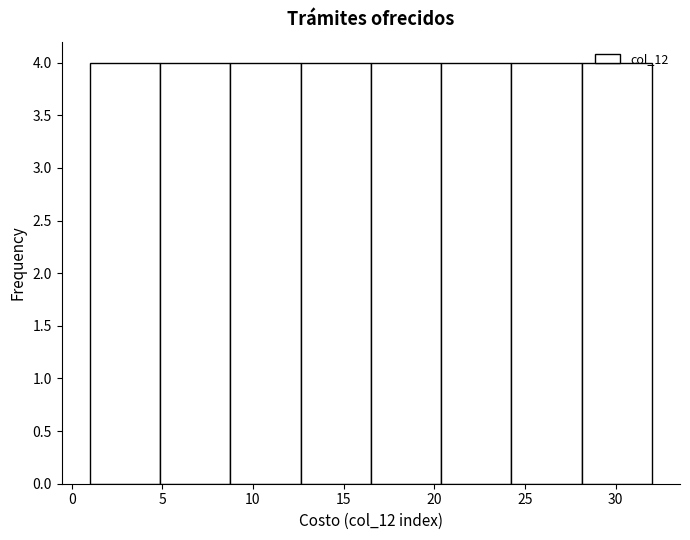

Reading left to right, list every bar in this chart as the range it spans on the x-axis followed by its height. Neither the bar edges nor the heights are printed on the chart, so give them approximately, as read against the axes.

1.0 to 5.0: 4
5.0 to 9.0: 4
9.0 to 12.5: 4
12.5 to 16.5: 4
16.5 to 20.5: 4
20.5 to 24.5: 4
24.5 to 28.0: 4
28.0 to 32.0: 4